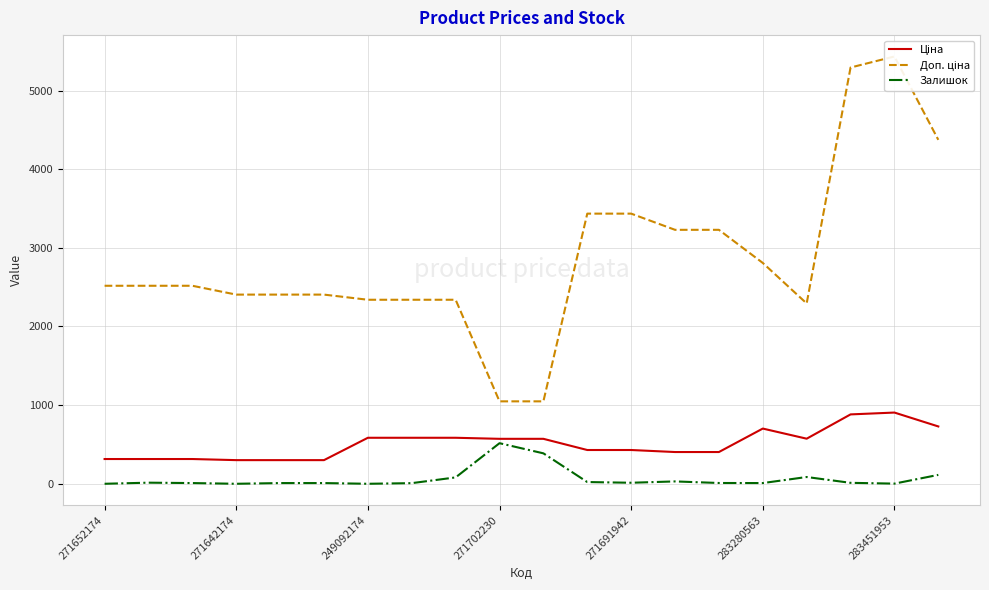

True or false: Ціна and Доп. ціна intersect in this chart.

False